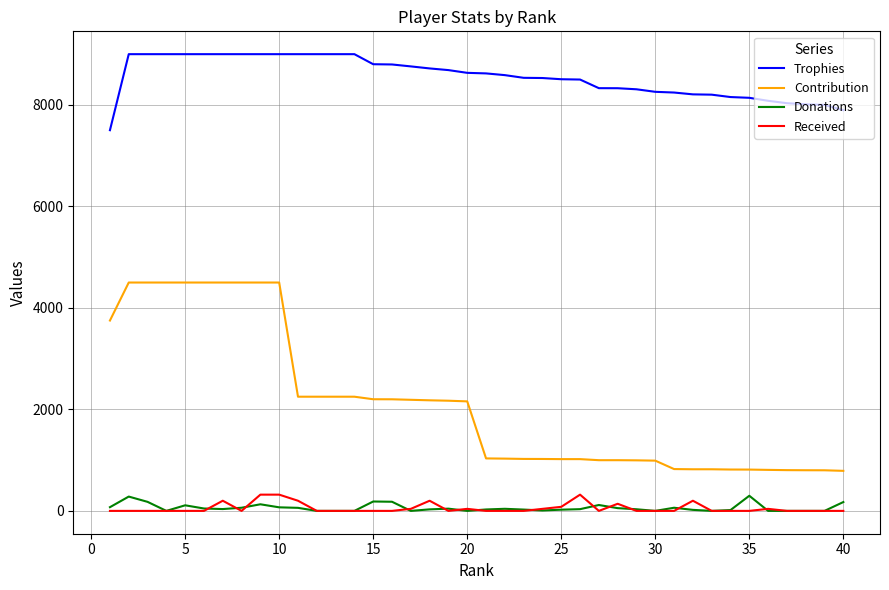

What is the greatest value displayed?

9000